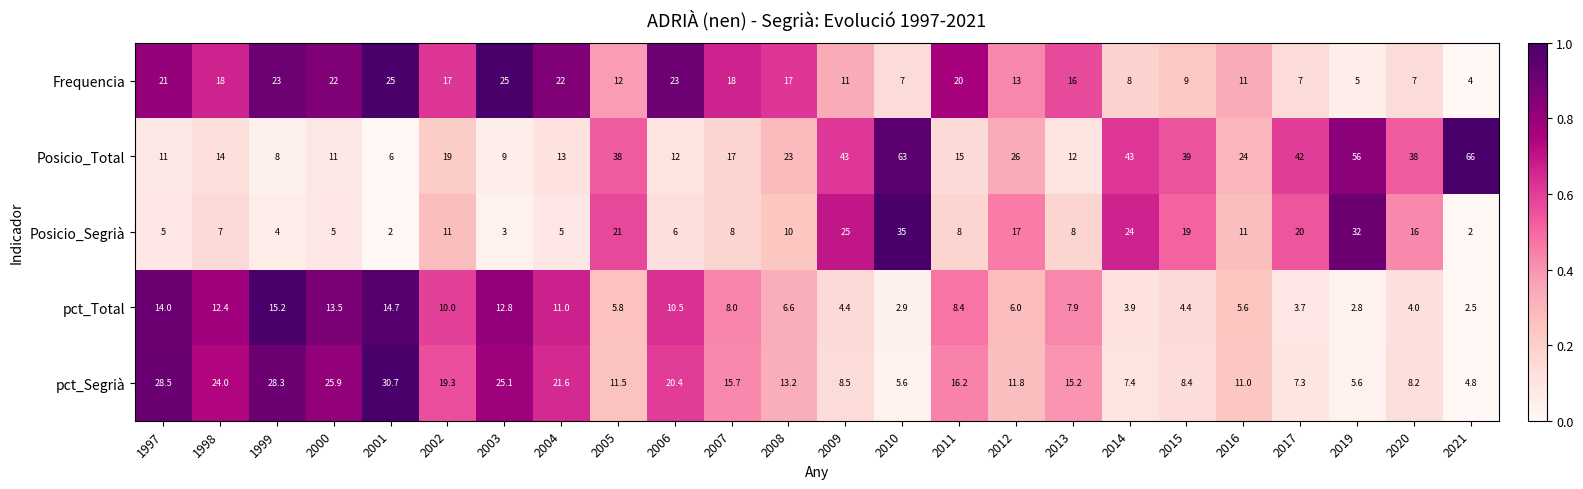

Where is pct_Total nearest to the value 8?

2007